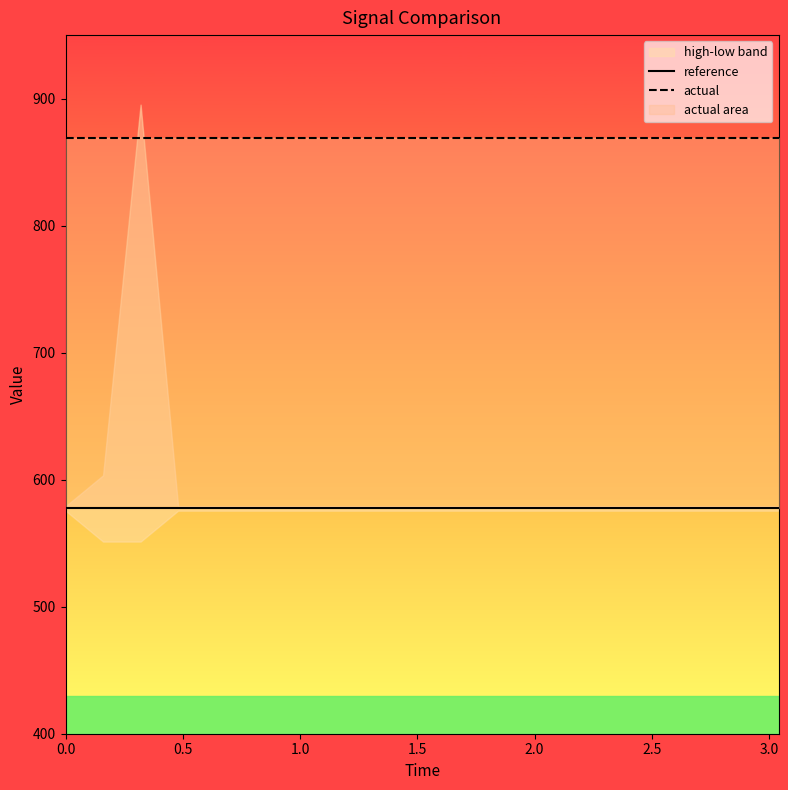

True or false: reference and actual intersect in this chart.

False